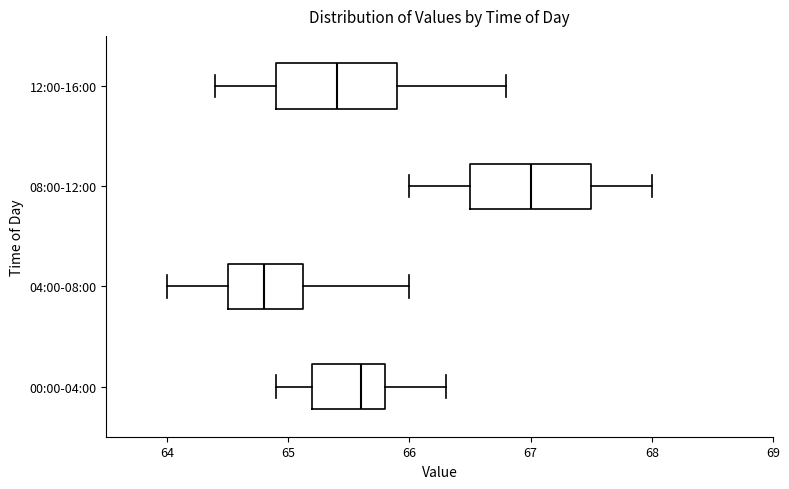

Where is the left edge of the box for 12:00-16:00 on the x-axis? The values are not printed on the chart, so give them approximately, as read against the axis.

64.9